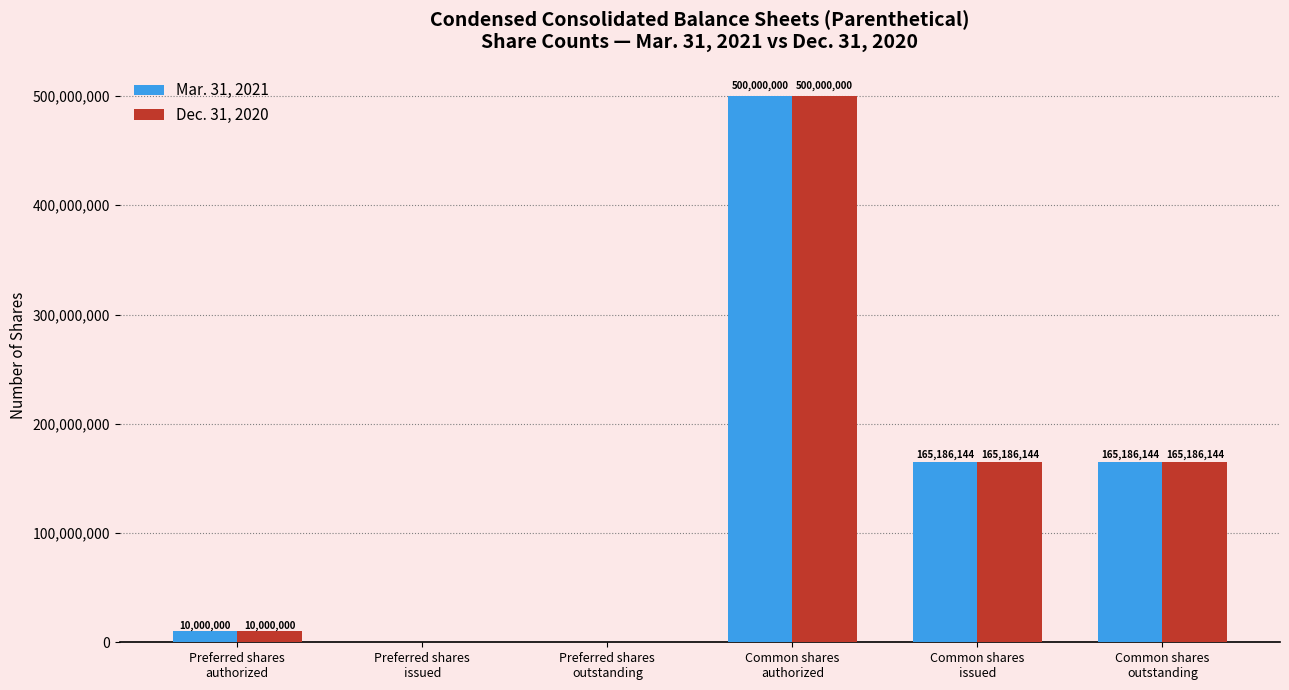

What is the average value of the Dec. 31, 2020 series?

140062048